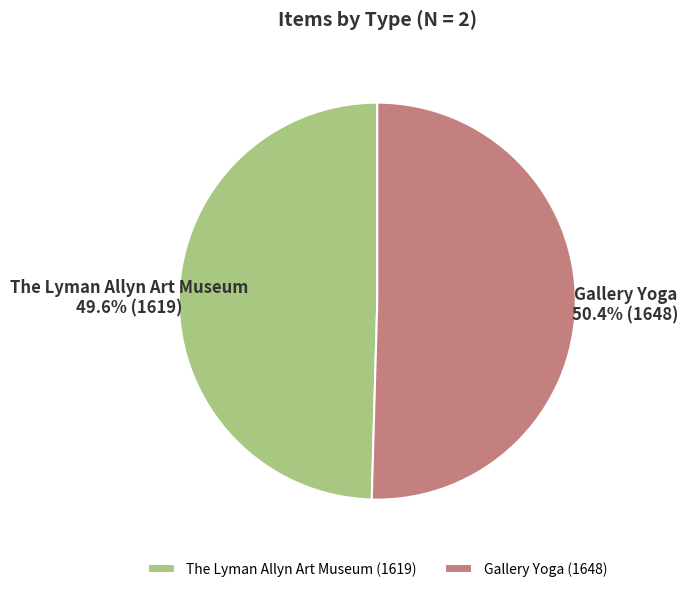

To the nearest percent, what portion does Gallery Yoga represent?

50%